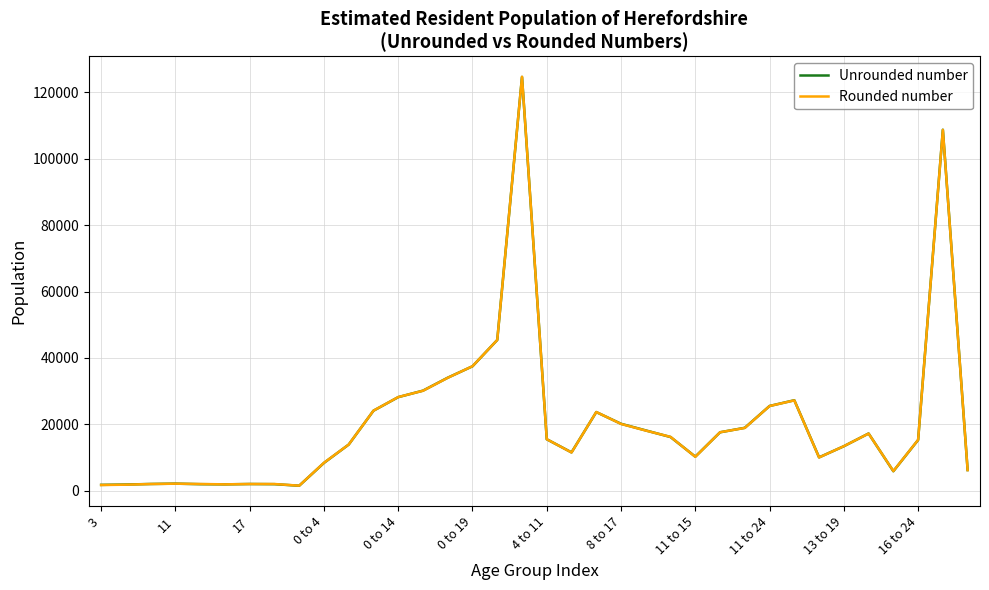

What is the greatest value displayed?

124700